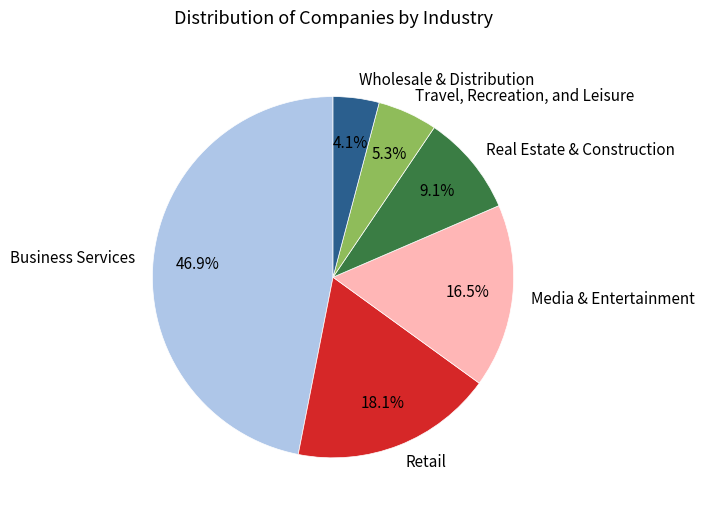

What percentage do Business Services and Retail together represent?

65.0%